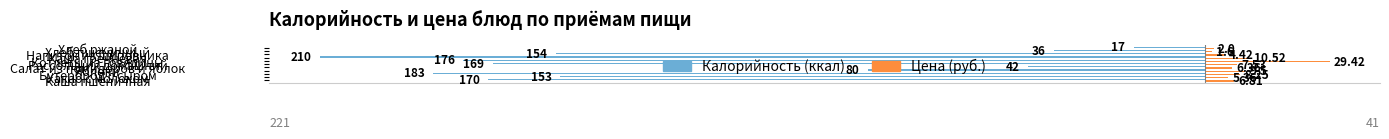

Which series has the largest range (max minus min)?

Калорийность (ккал)